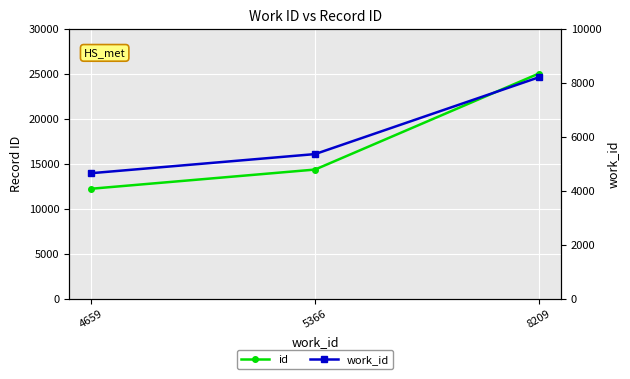

True or false: id has a value of 25043 at 8209.

True